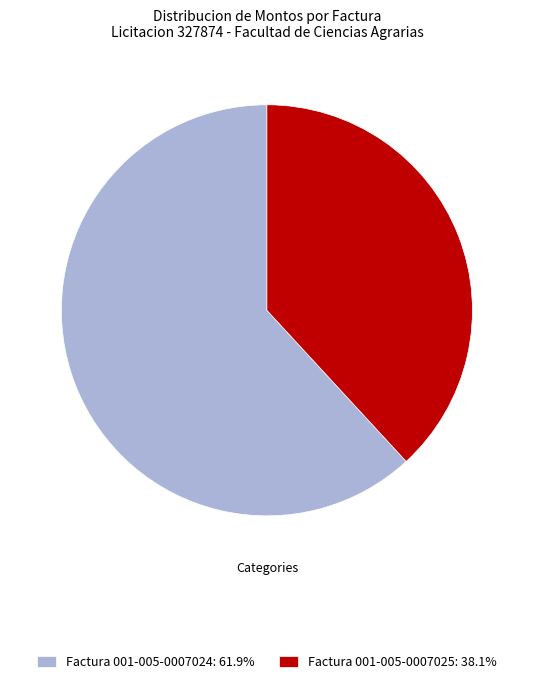

How many segments does this pie chart have?

2